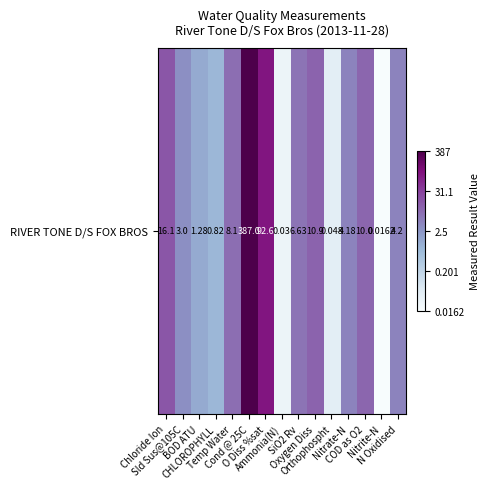

List the labels in order of value, smallest first.

Nitrite-N, Ammonia(N), Orthophospht, CHLOROPHYLL, BOD ATU, Sld Sus@105C, Nitrate-N, N Oxidised, SiO2 Rv, Temp Water, COD as O2, Oxygen Diss, Chloride Ion, O Diss %sat, Cond @ 25C